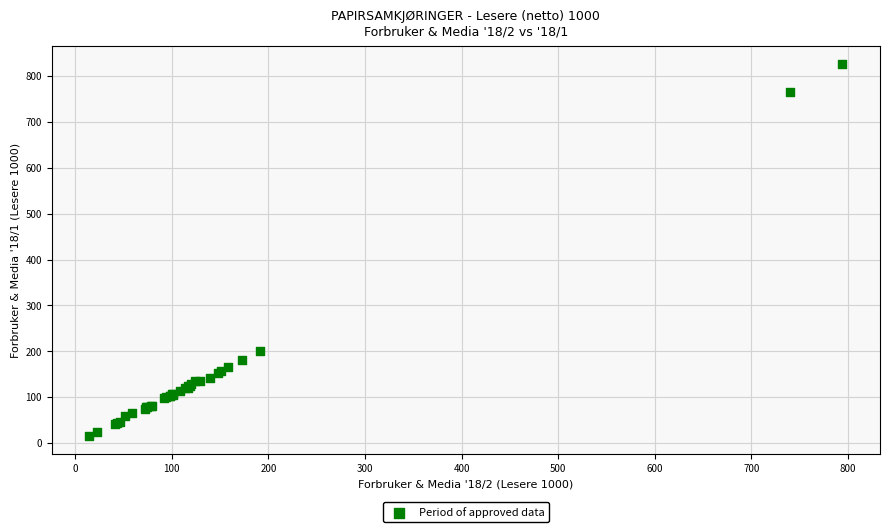

What Y value in the scatter plot is closest to 421?

201.2